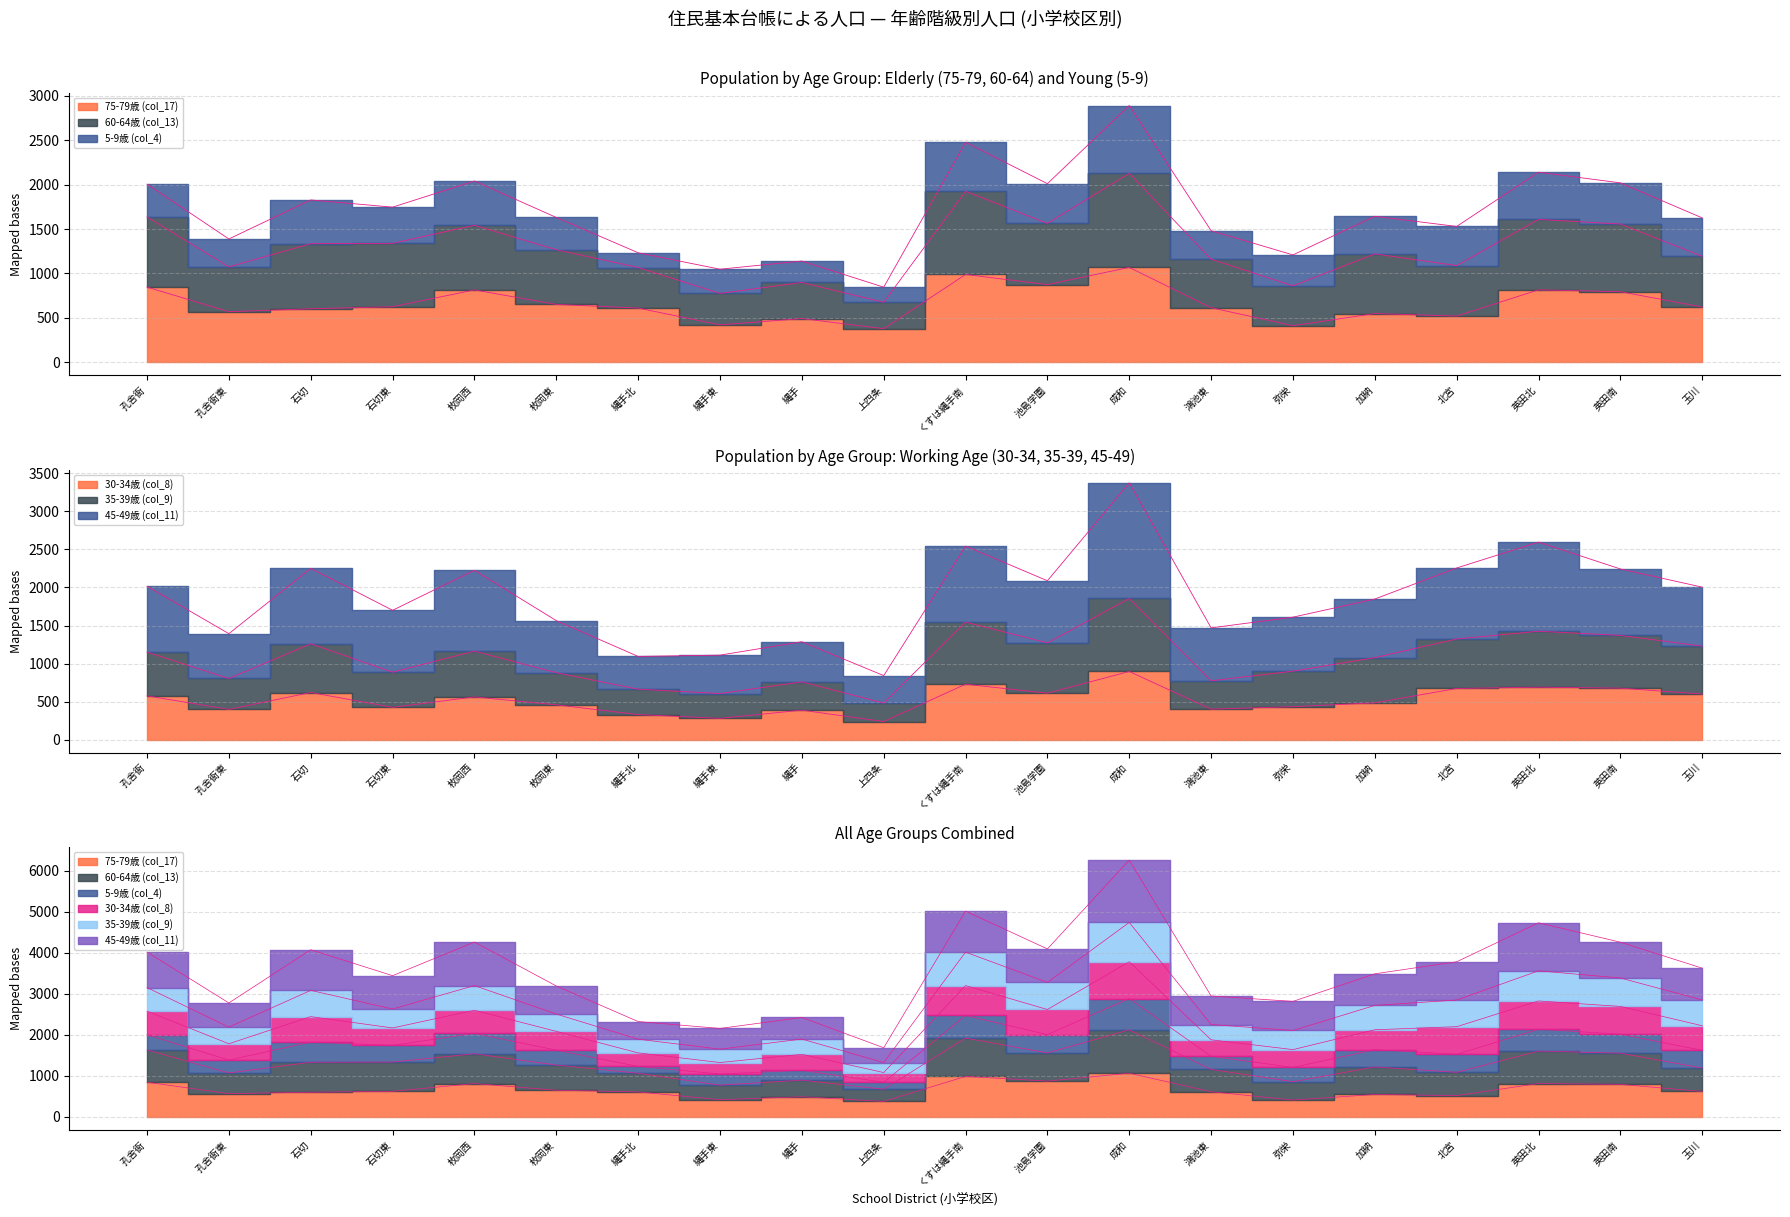

Which category has the highest value across all series?

成和